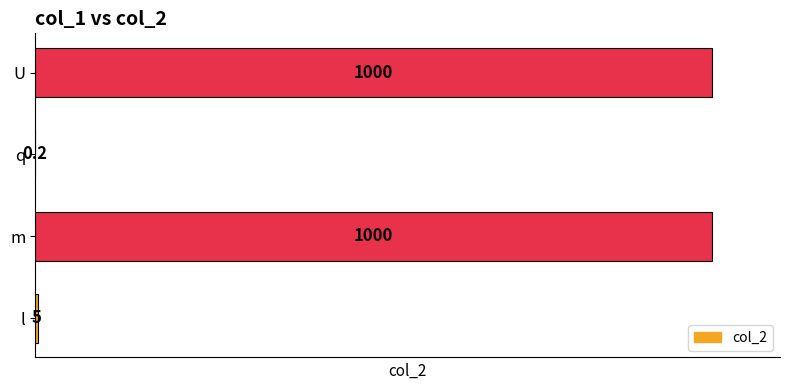

What is the maximum value shown in the chart?

1000.0